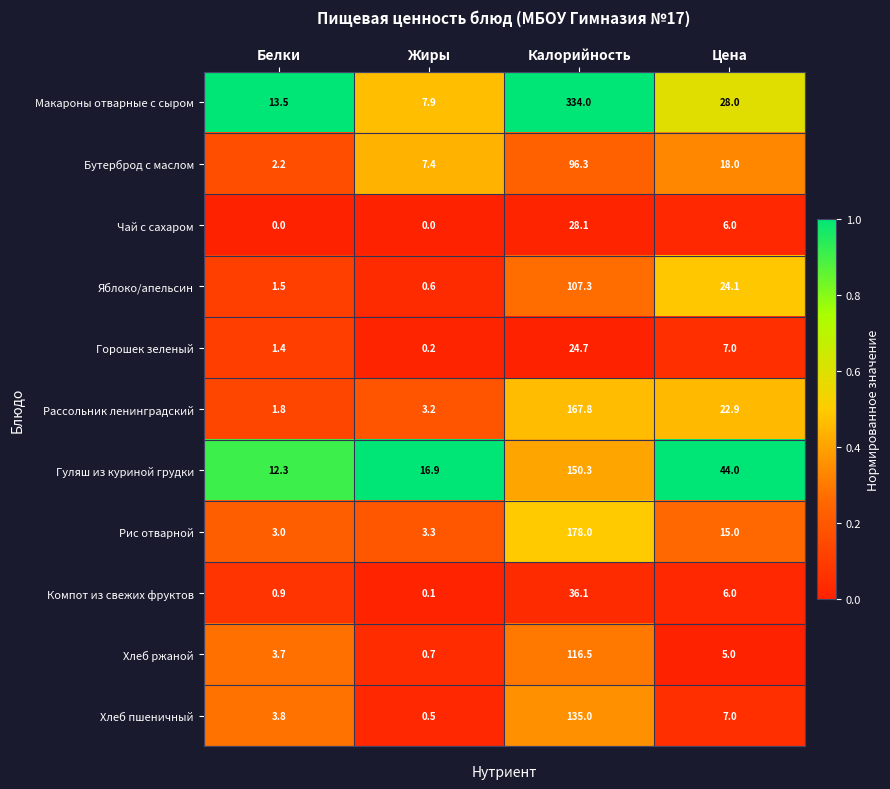

What is the total value across all series at Жиры?

40.8